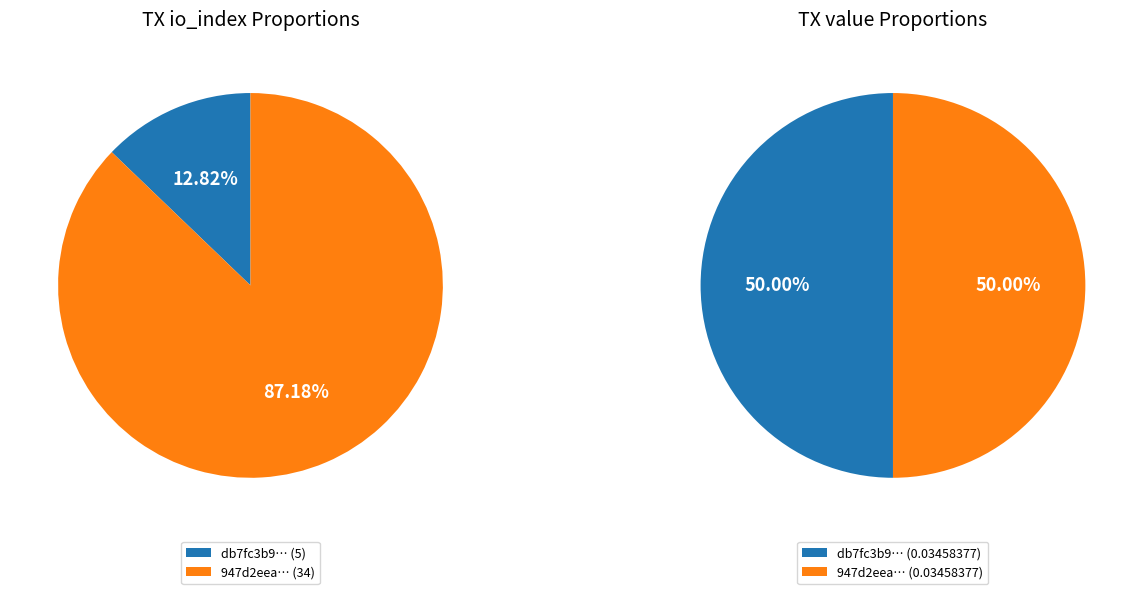

How much of the chart is everything except values_value?

12.8%